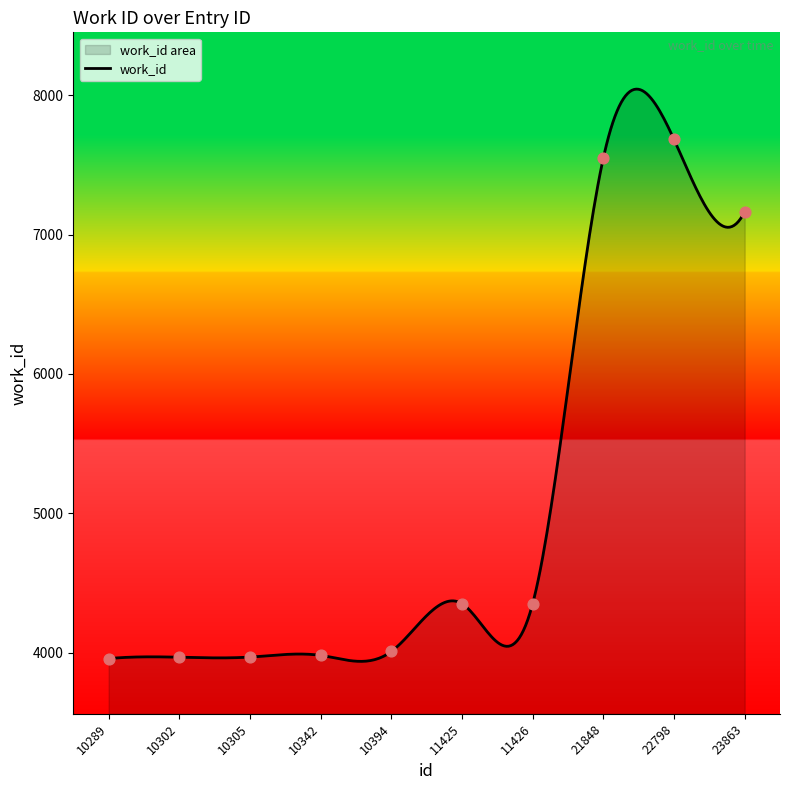

Between 21848 and 22798, which is larger?

22798